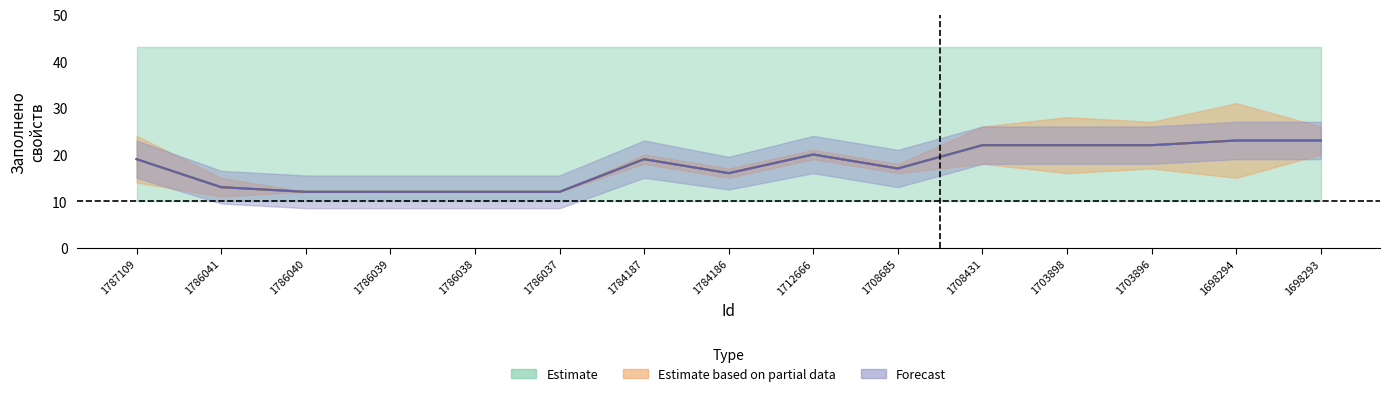

What is the value of the Всего свойств point at the 15th from the left?

43